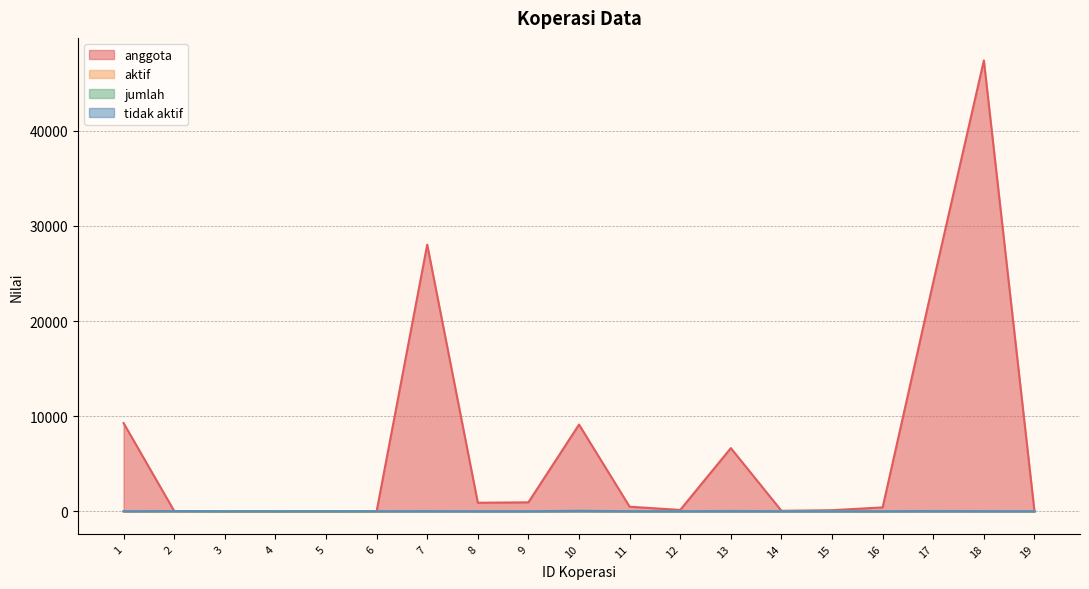

Between 3 and 14, which series saw the biggest shift?

anggota